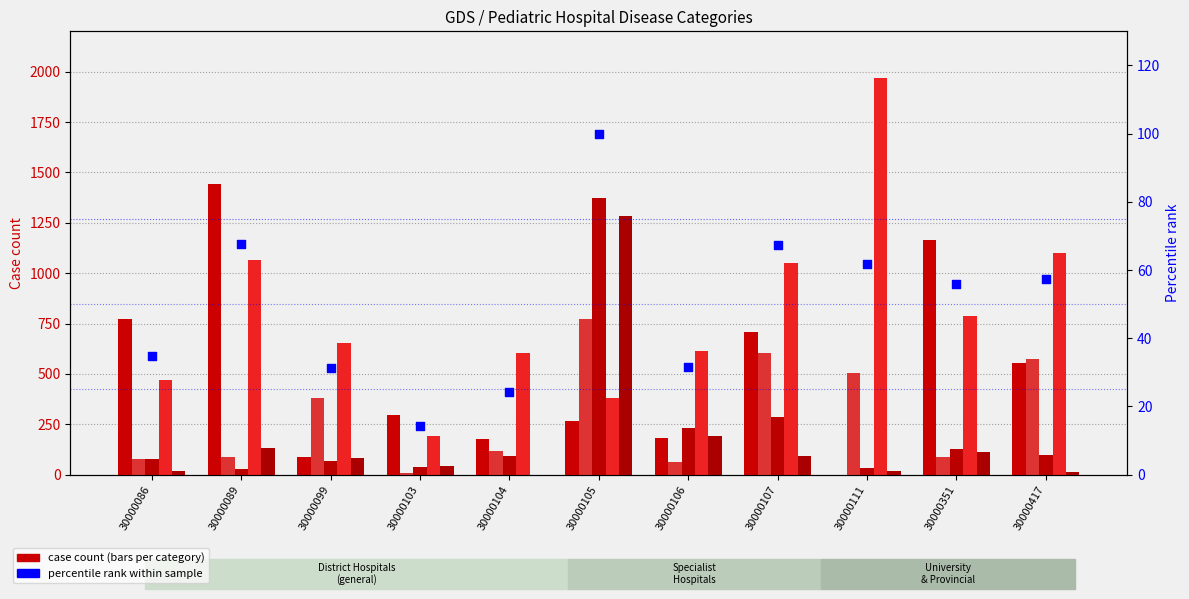

Which series reaches the maximum Y coordinate?

P22 ZAPALENIE ZOLADKA I JELIT